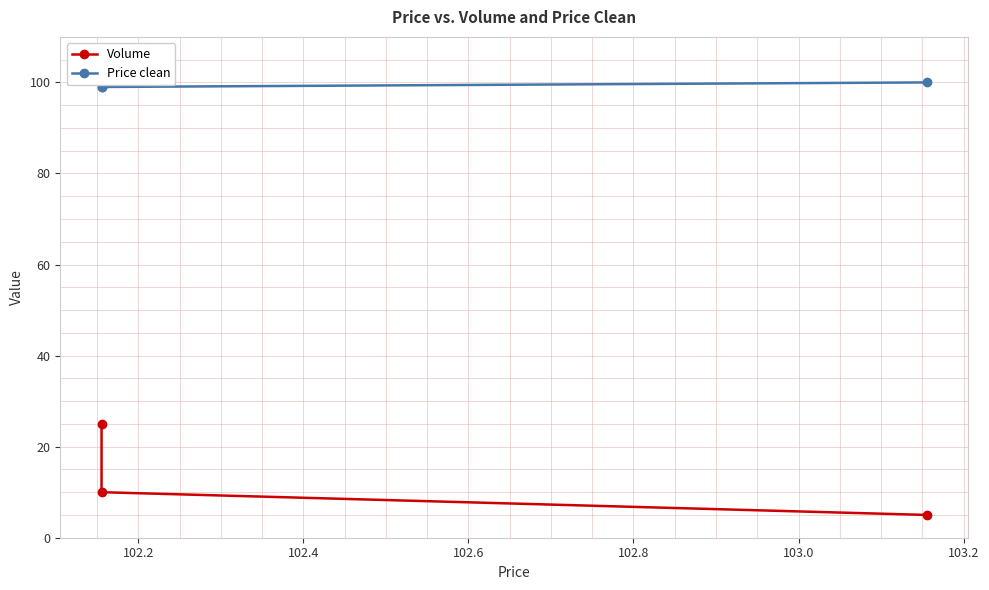

The Volume series shows 4 at 102.2. True or false?

False